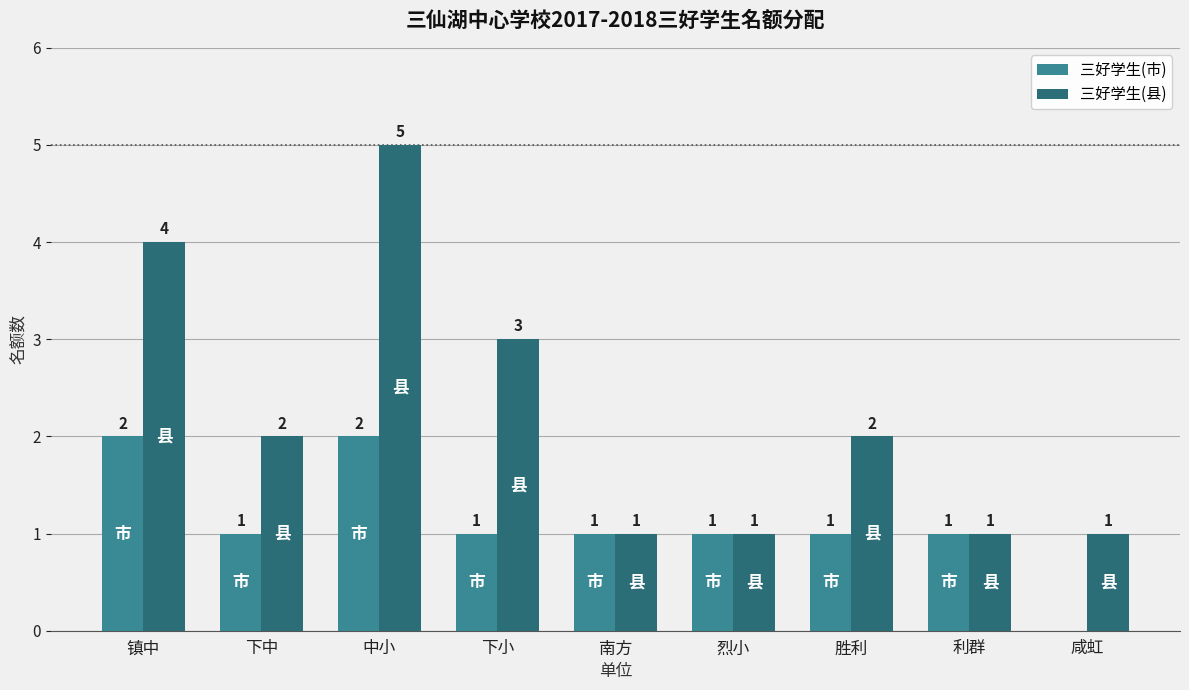

How many groups of bars are there?

9